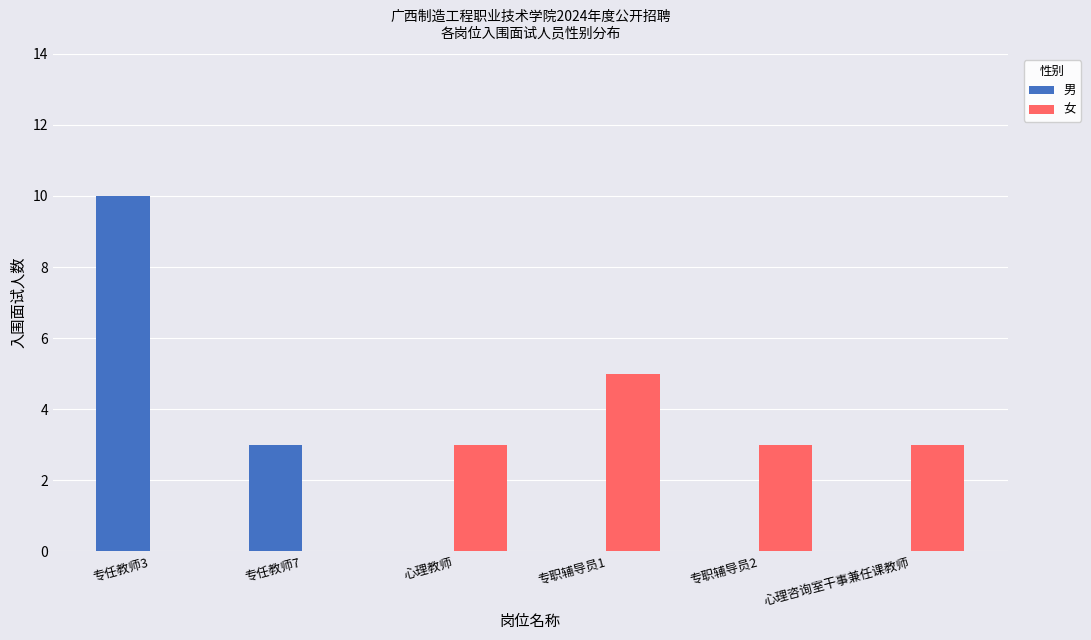

How many groups of bars are there?

6